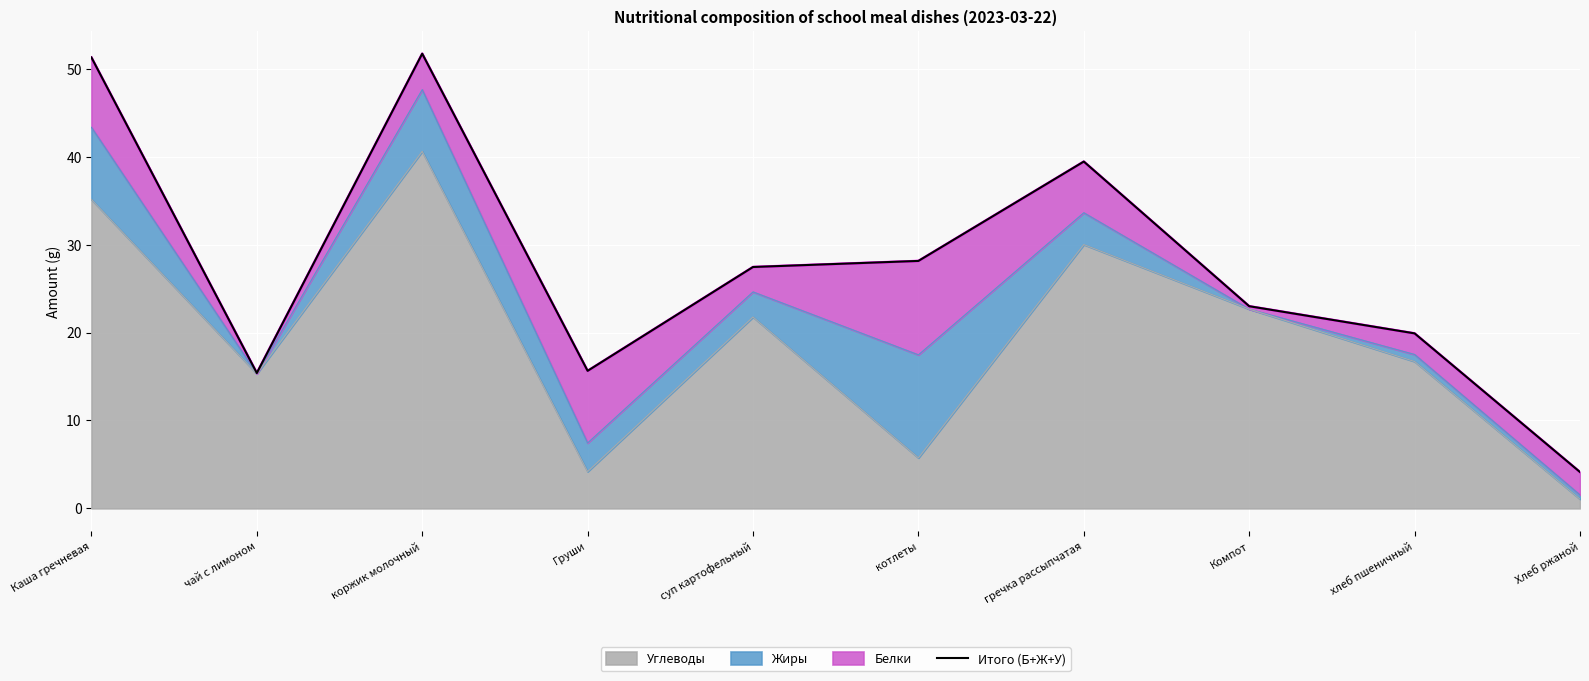

Where does the data first go above 27?

Каша гречневая